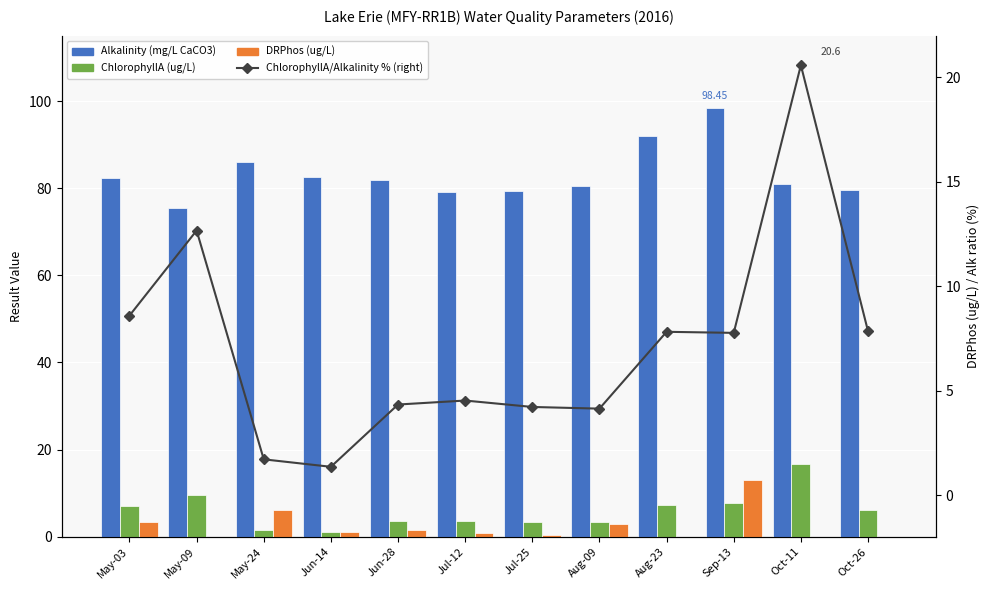

Rank the series at Jul-12 from highest to lowest value.

Alkalinity, ChlorophyllA/Alkalinity % (right), ChlorophyllA, DRPhos